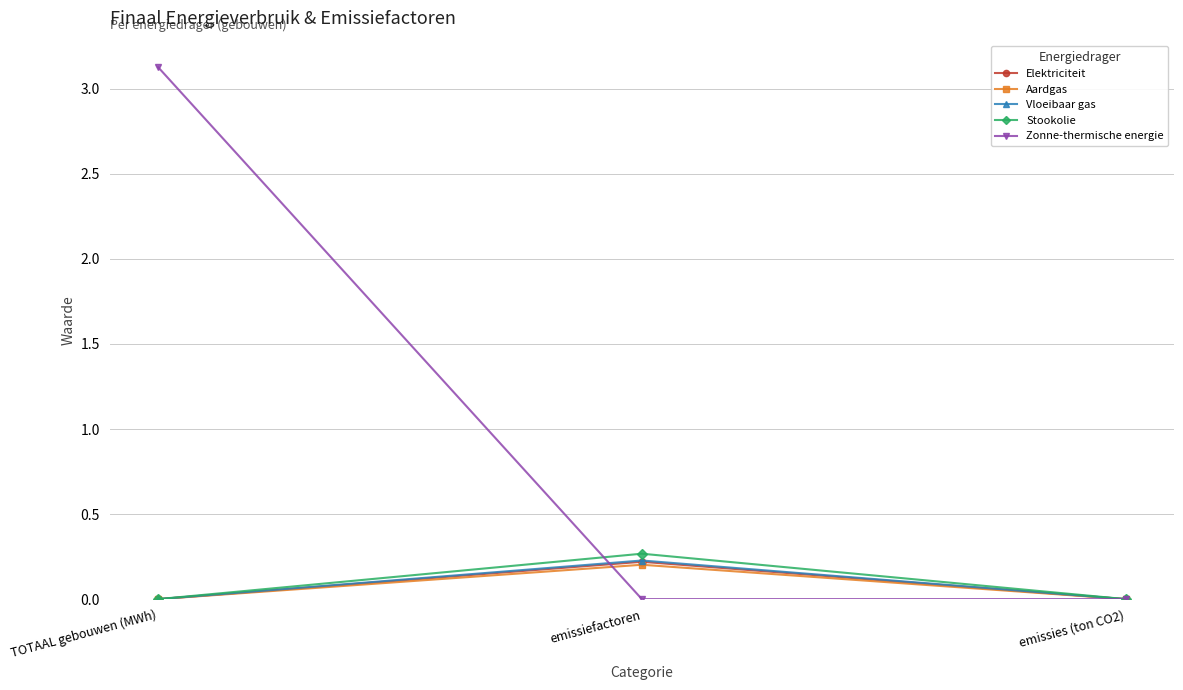

True or false: Vloeibaar gas has a value of 0.1 at emissies (ton CO2).

False